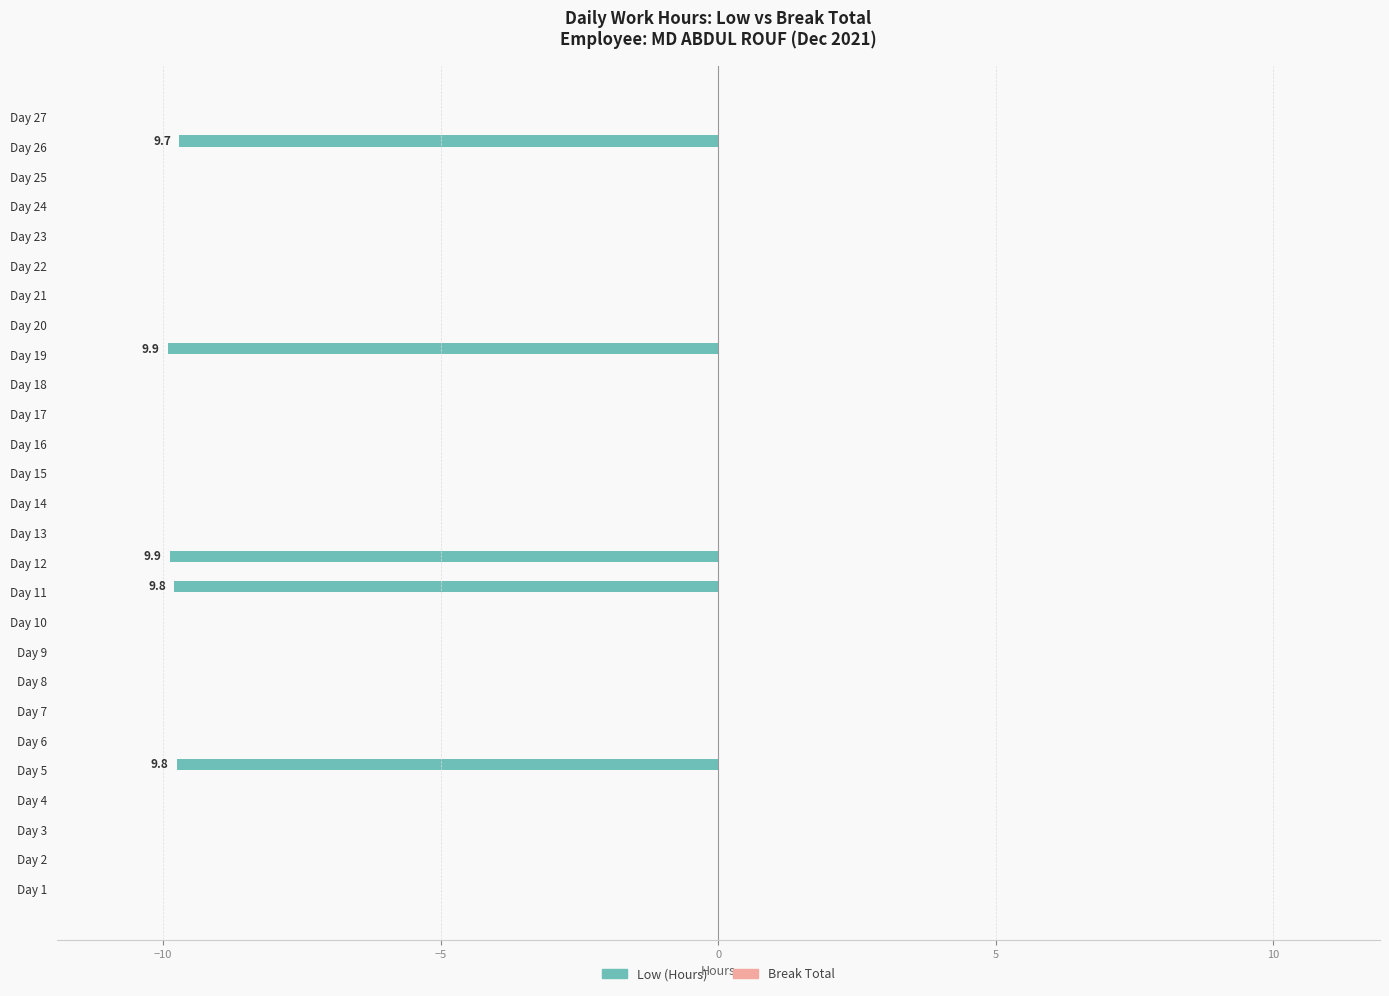

Are the bars horizontal?

Yes